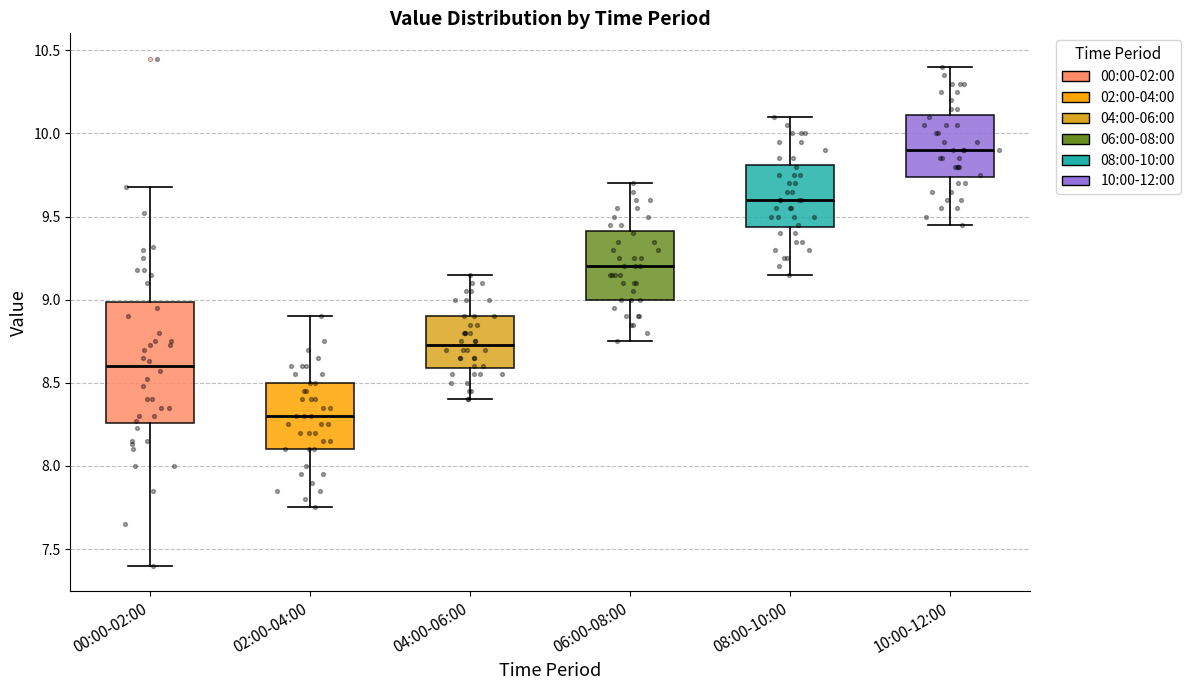

Where does the upper whisker of the box for 06:00-08:00 end on the y-axis? The values are not printed on the chart, so give them approximately, as read against the axis.

9.70